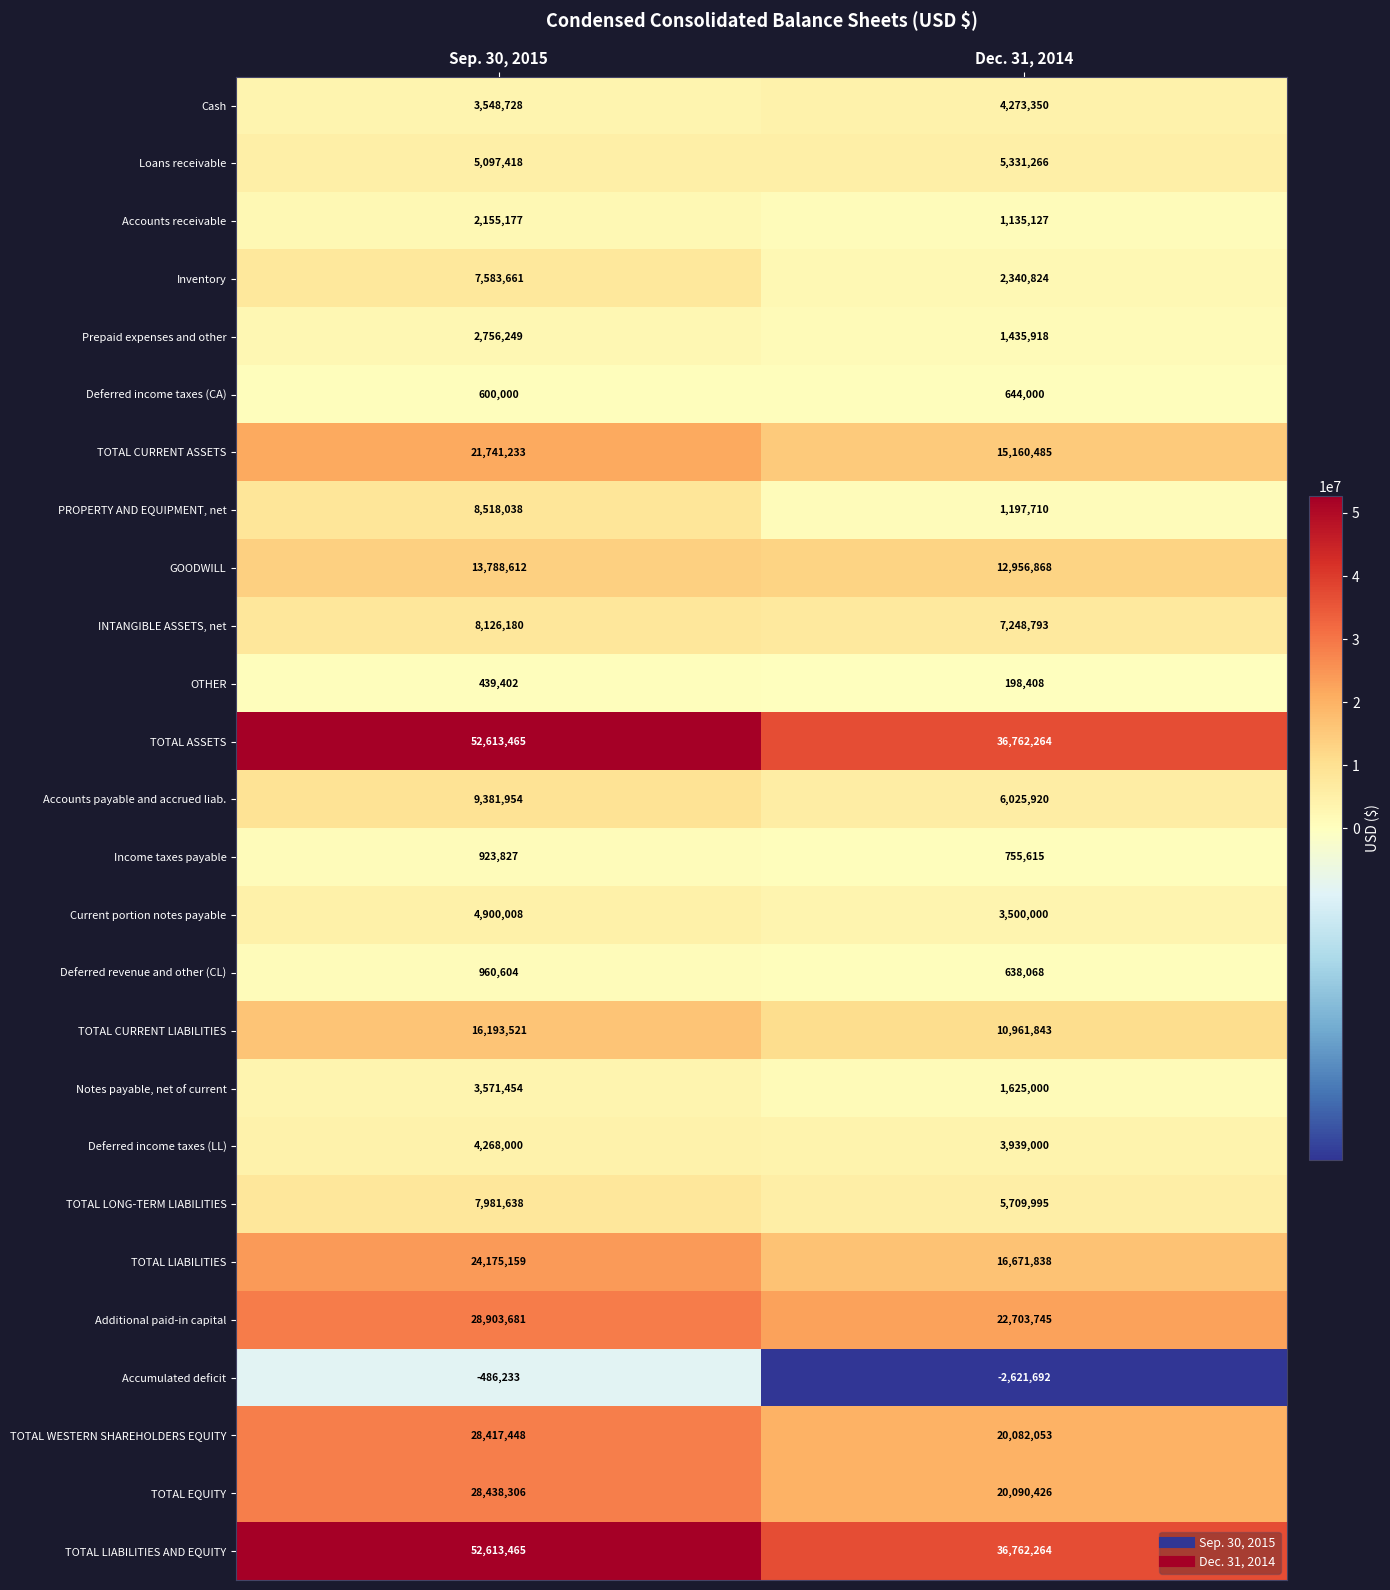

Rank the categories by TOTAL LONG-TERM LIABILITIES value from lowest to highest.

Dec. 31, 2014, Sep. 30, 2015